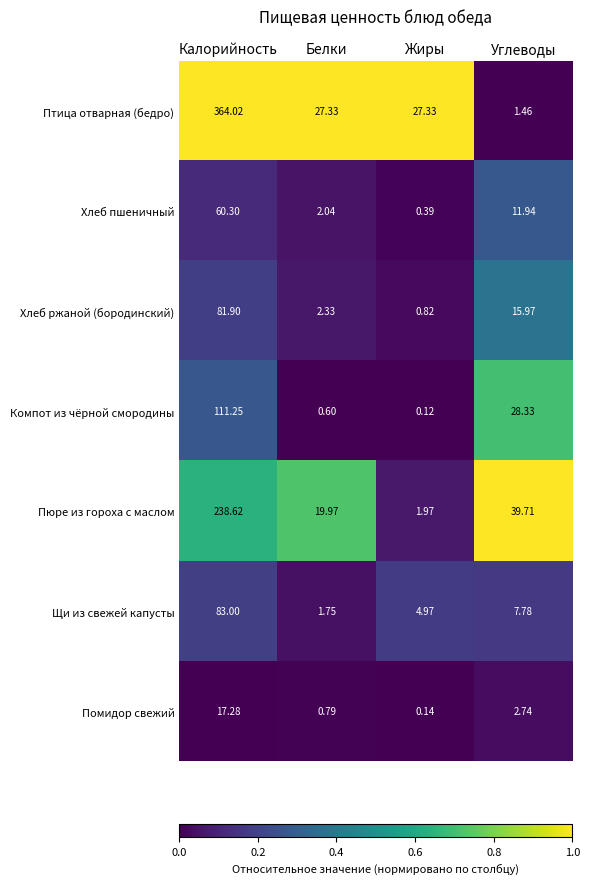

At which label is Хлеб ржаной (бородинский) closest to 41?

Углеводы